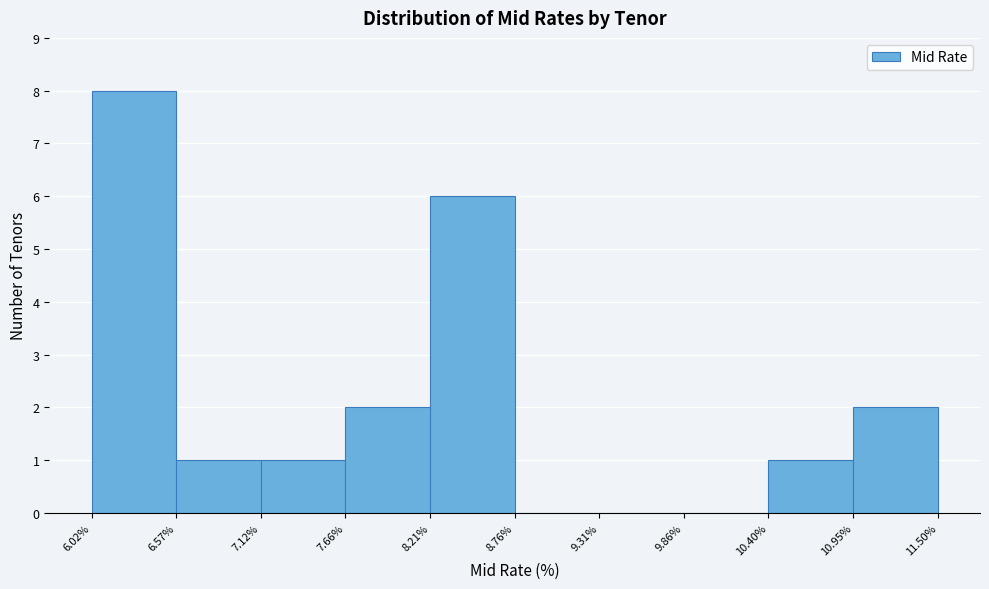

Over which range of the x-axis is the bar tallest?

6.02% to 6.57%